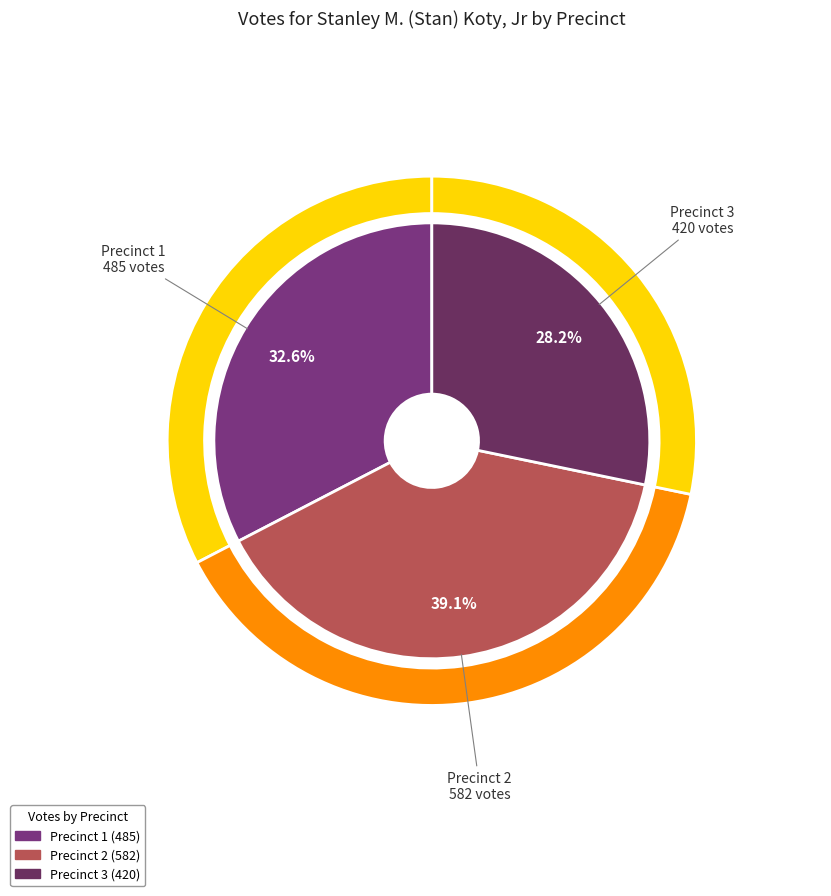

To the nearest percent, what is the average slice percentage?

33%